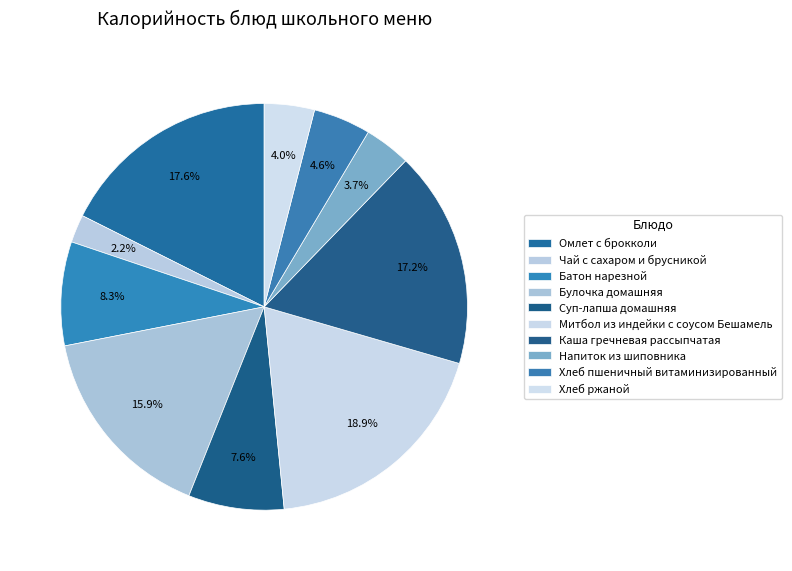

Which category has the smallest portion of the pie?

Чай с сахаром и брусникой